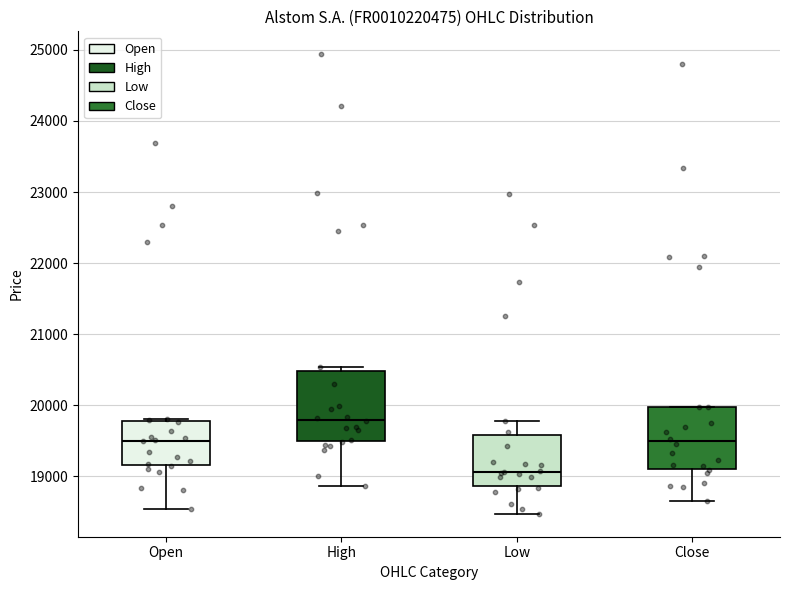

Reading left to right, read every box against the y-axis: the position of its median line, the range the box covers, and the ends of its whiskers. The values are not printed on the chart, so give them approximately, as read against the axis.

Open: median 19500, box 19200 to 19800, whiskers 18500 to 19800
High: median 19800, box 19500 to 20500, whiskers 18900 to 20500 (just above the box's upper edge)
Low: median 19100, box 18900 to 19600, whiskers 18500 to 19800
Close: median 19500, box 19100 to 20000, whiskers 18700 to 20000